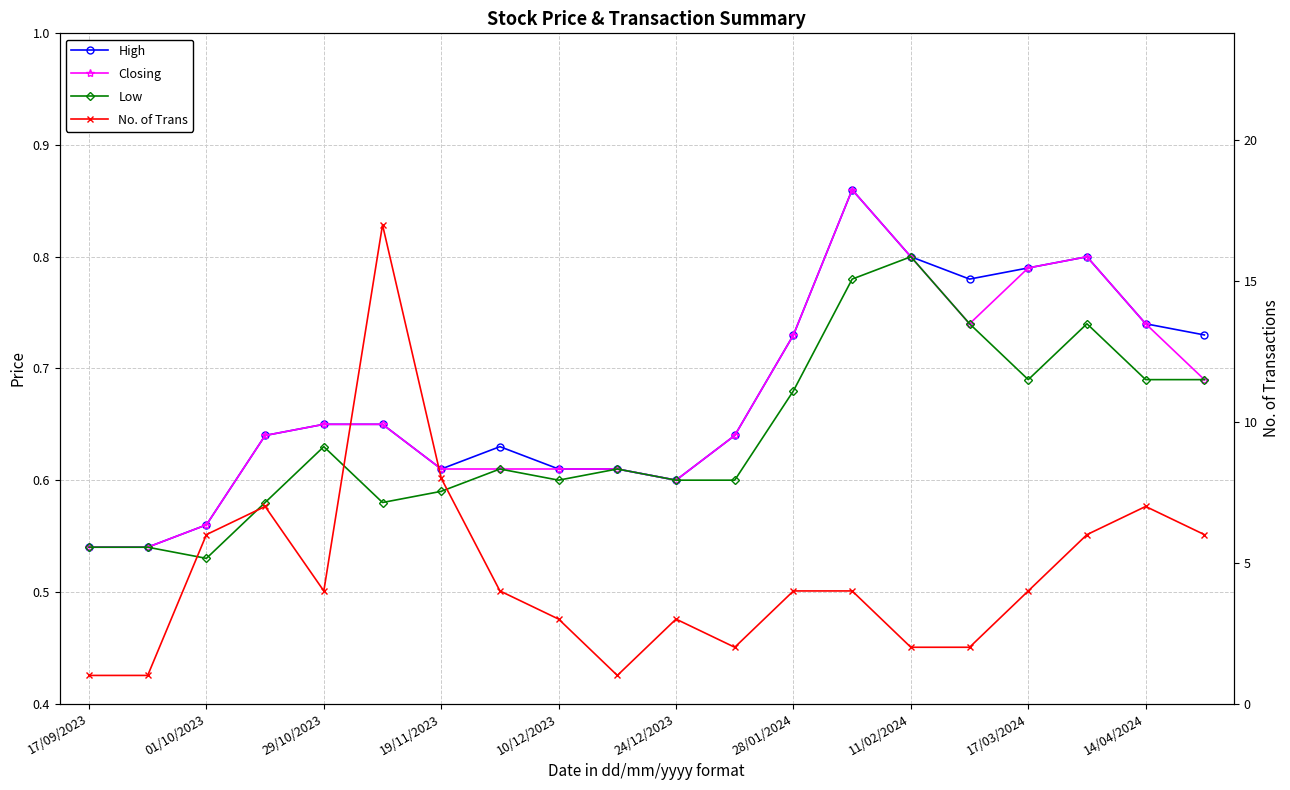

Is the value of Low at 11/02/2024 greater than the value of High at 12?

No